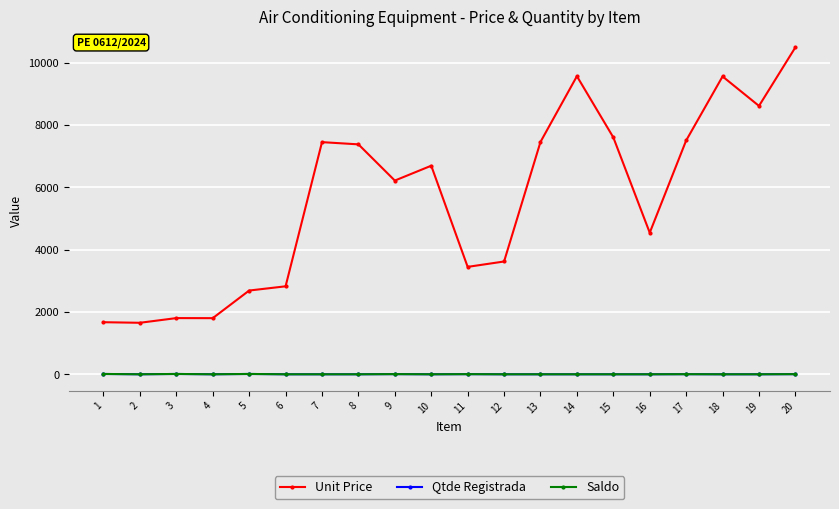

Where does the Unit Price series first go above 6689?

7